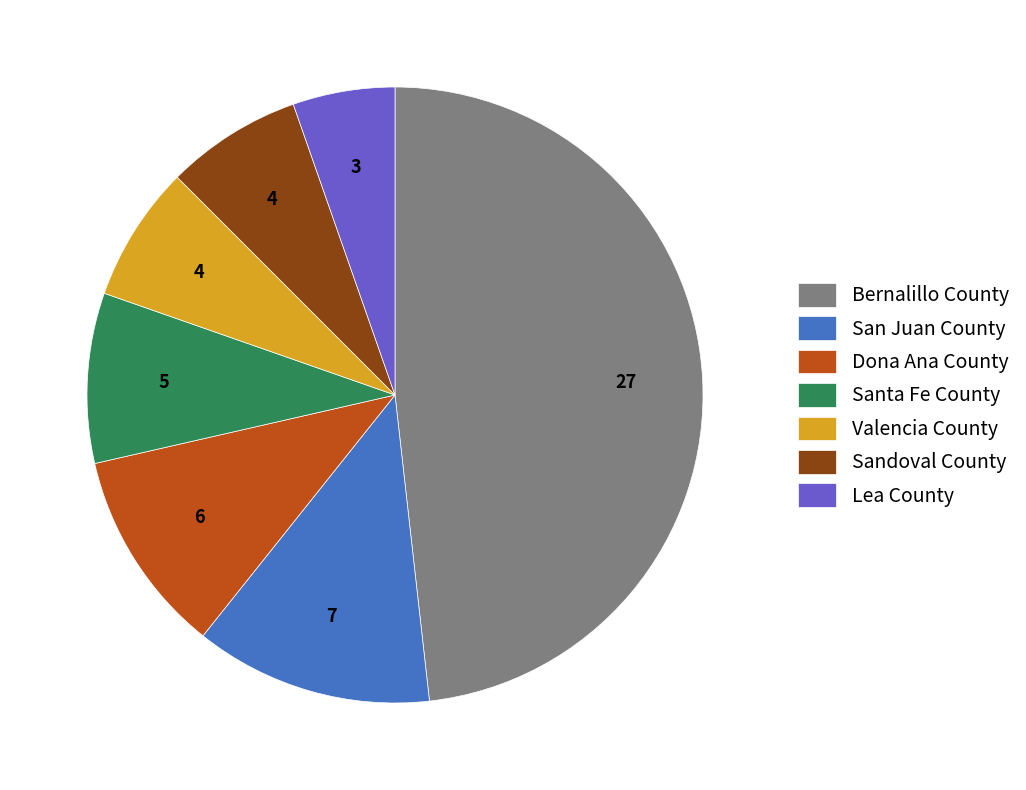

Does Valencia County account for over 50% of the chart?

No